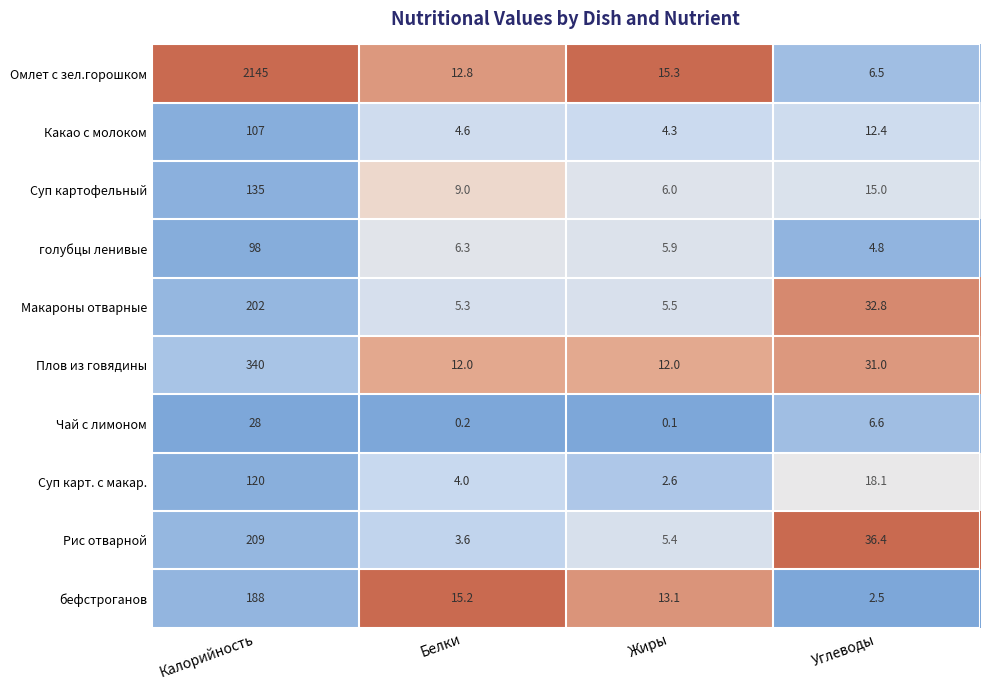

What is the total value across all series at Калорийность?

3572.0